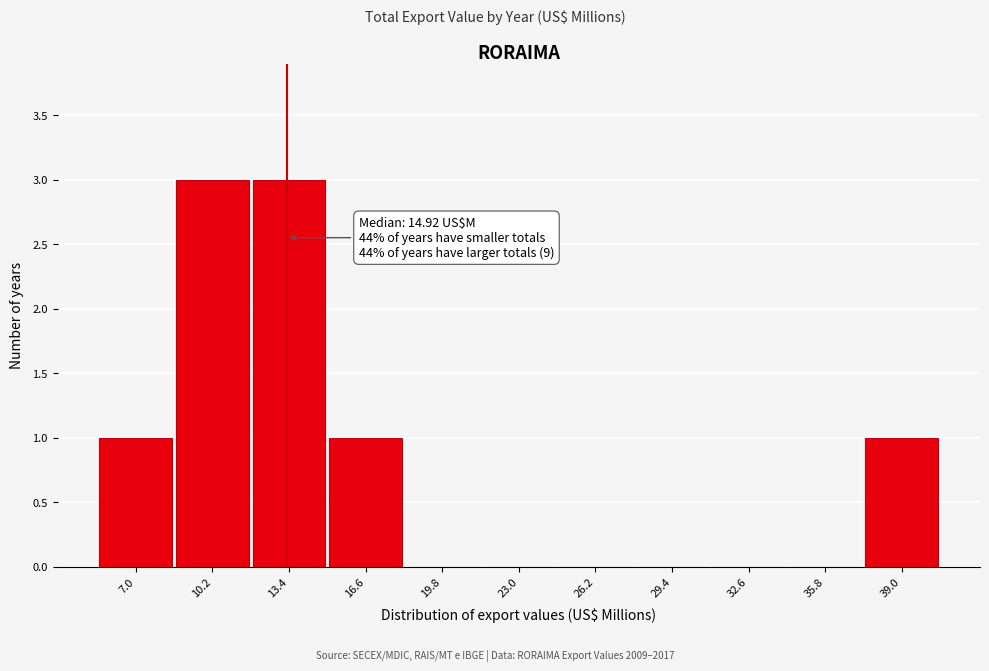

Reading left to right, what are all the values shown in this chart?

7.0=1	10.2=3	13.4=3	16.6=1	19.8=0	23.0=0	26.2=0	29.4=0	32.6=0	35.8=0	39.0=1